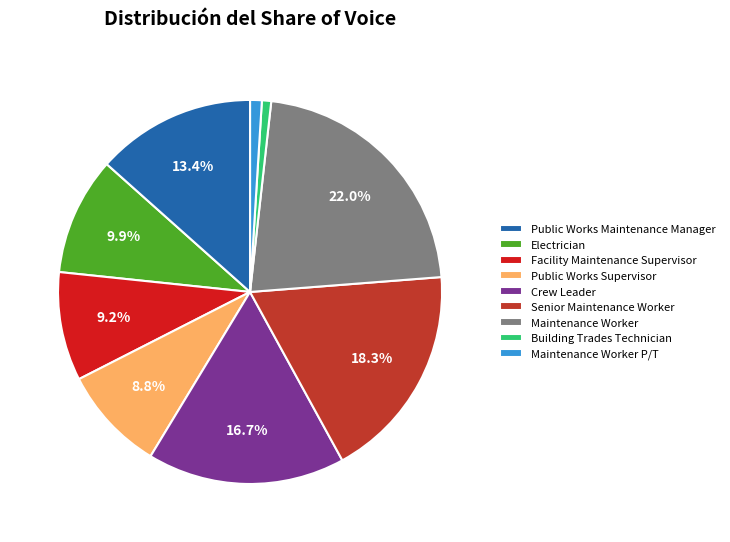

To the nearest percent, what is the difference between the Crew Leader and Maintenance Worker P/T slice percentages?

16%